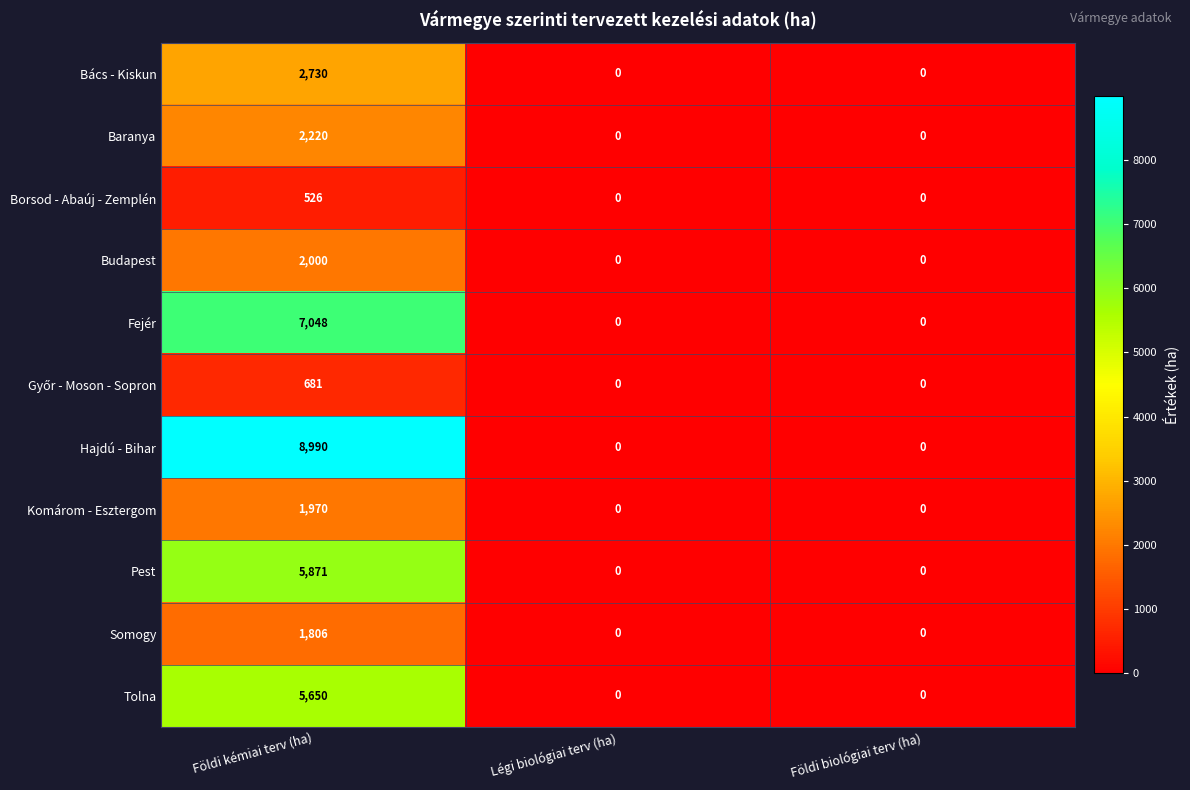

What is the average value of the Bács - Kiskun series?

910